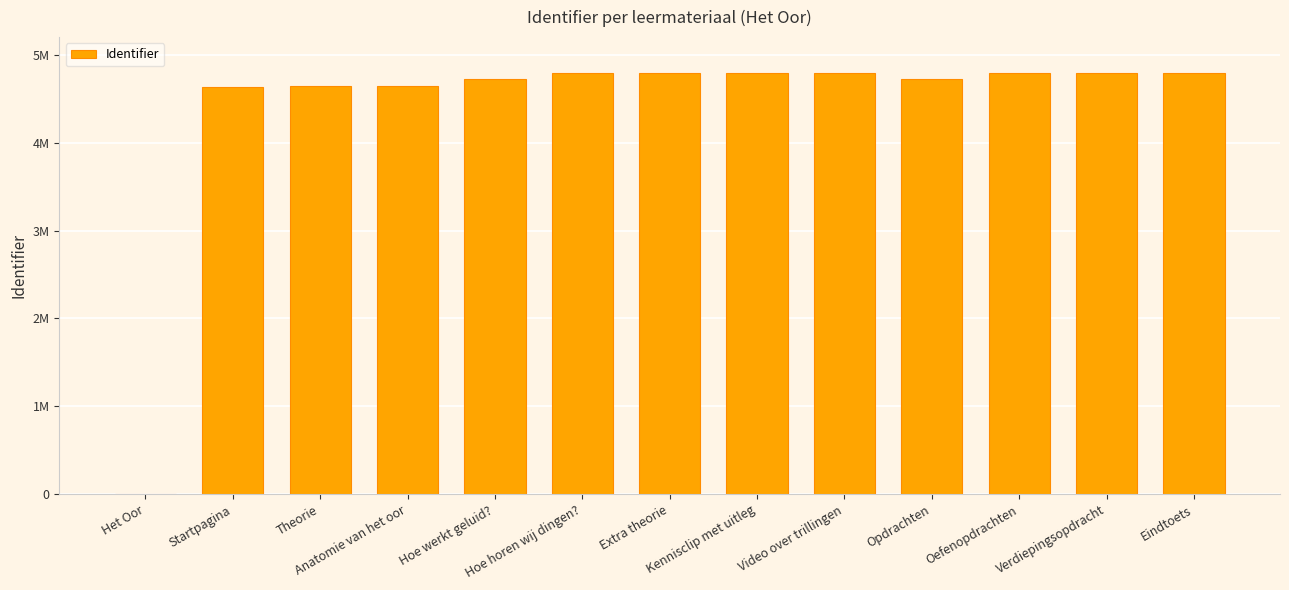

What is the difference between the second highest and minimum values?

4796958